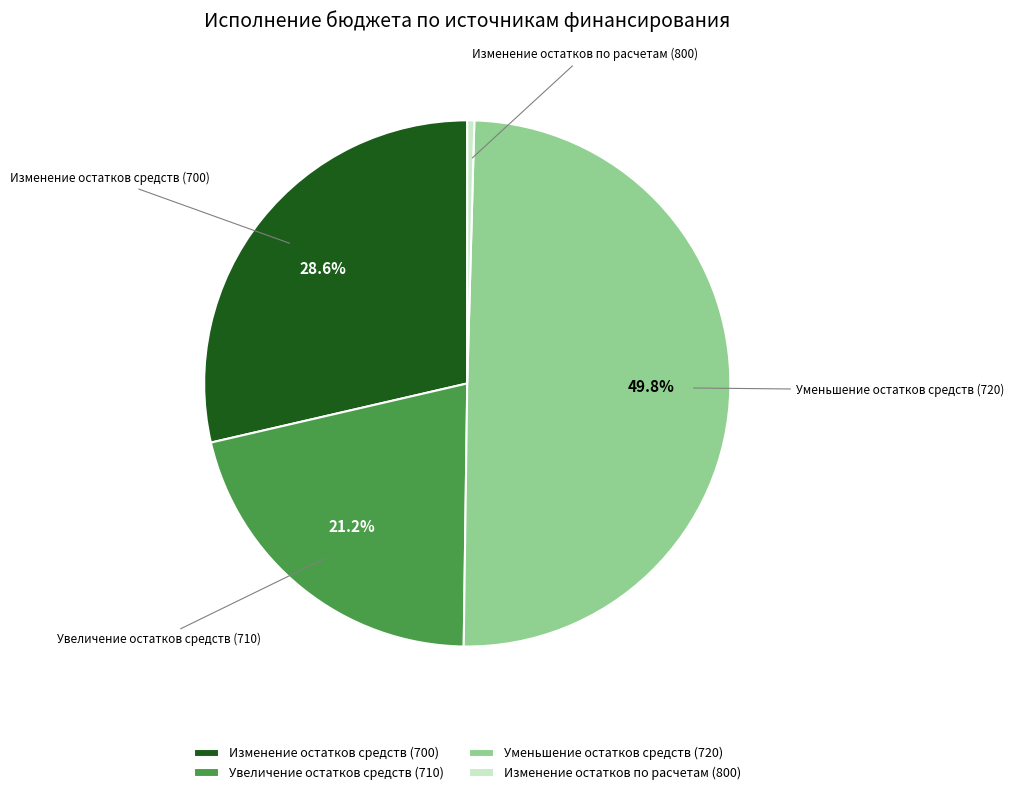

Combined, do Увеличение остатков средств (710) and Уменьшение остатков средств (720) account for over 50%?

Yes